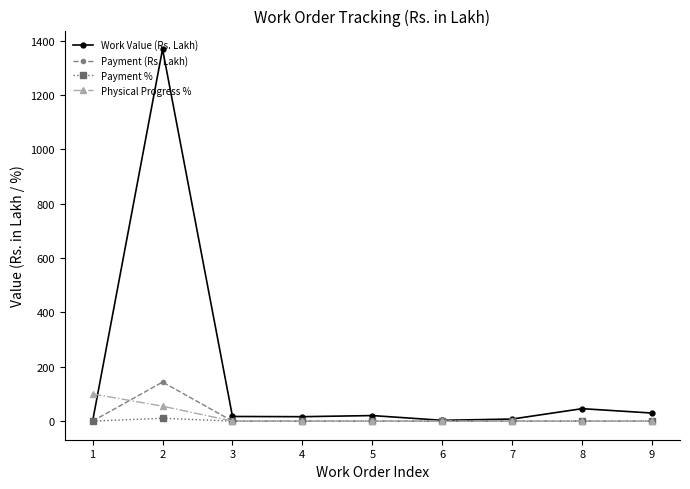

What is the sum of all Payment % values?

10.5